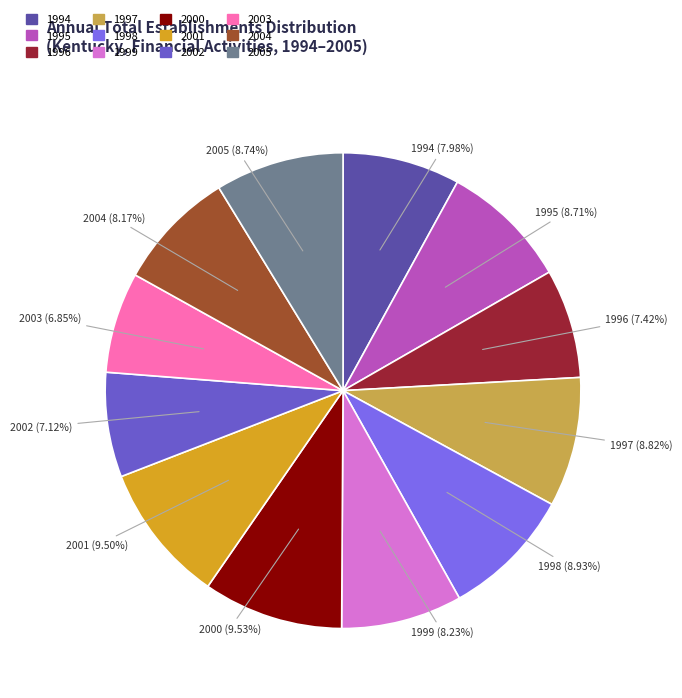

Does 1999 account for over 50% of the chart?

No